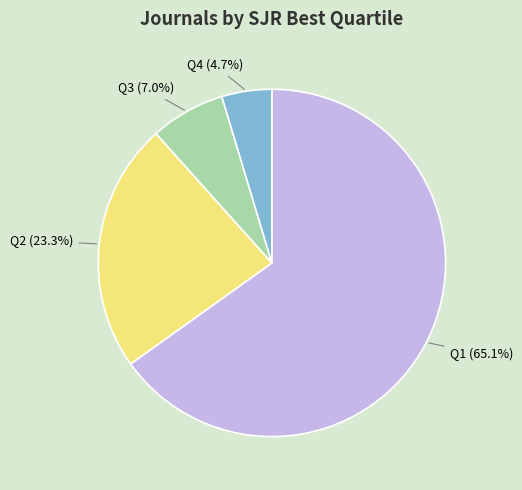

Rank the categories by value from lowest to highest.

Q4, Q3, Q2, Q1